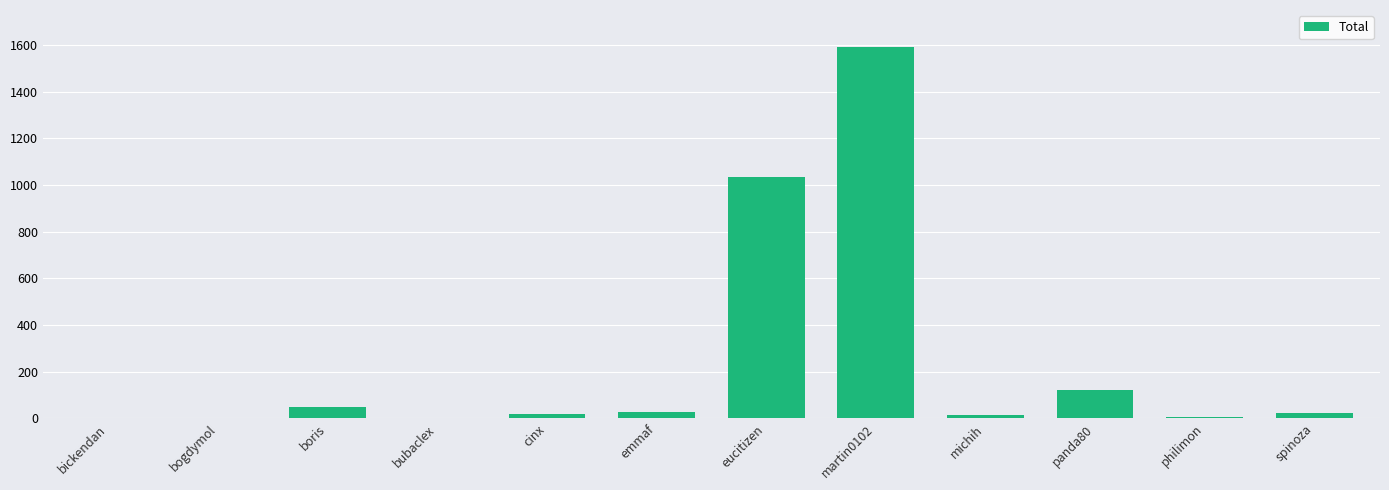

Is it true that the value at panda80 is 121.9?

True